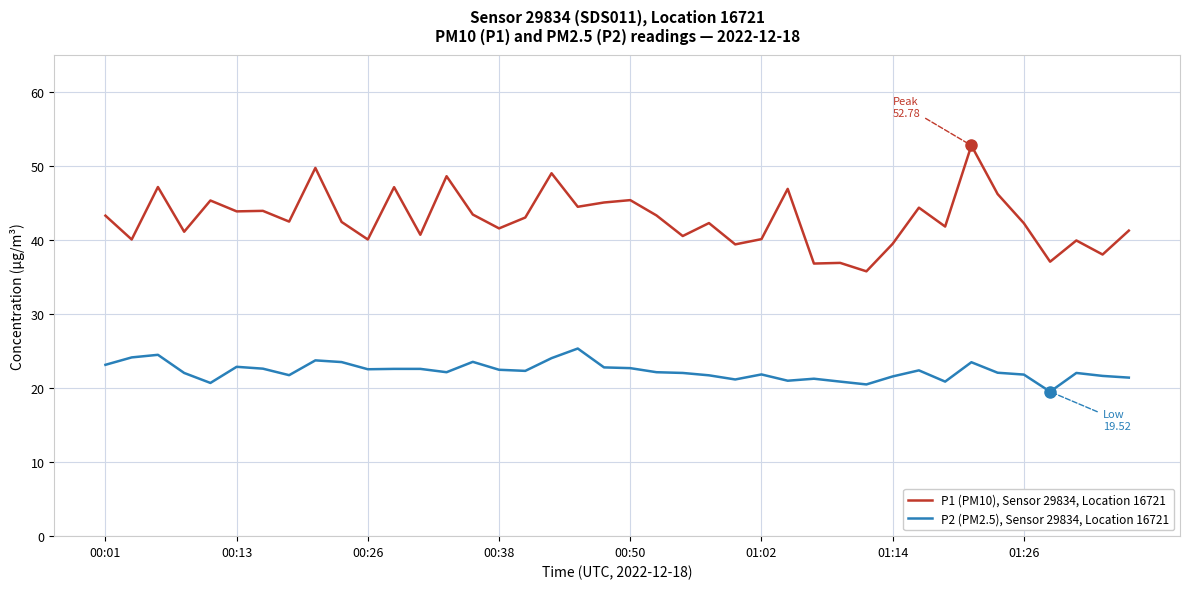

What is the smallest value displayed?

19.5